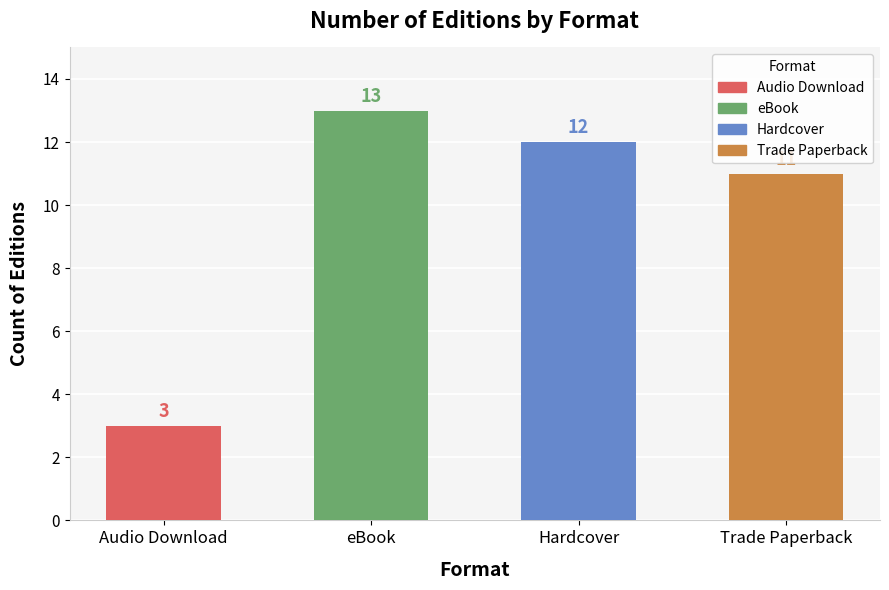

Reading left to right, transcribe all the data shown in this chart.

3	13	12	11